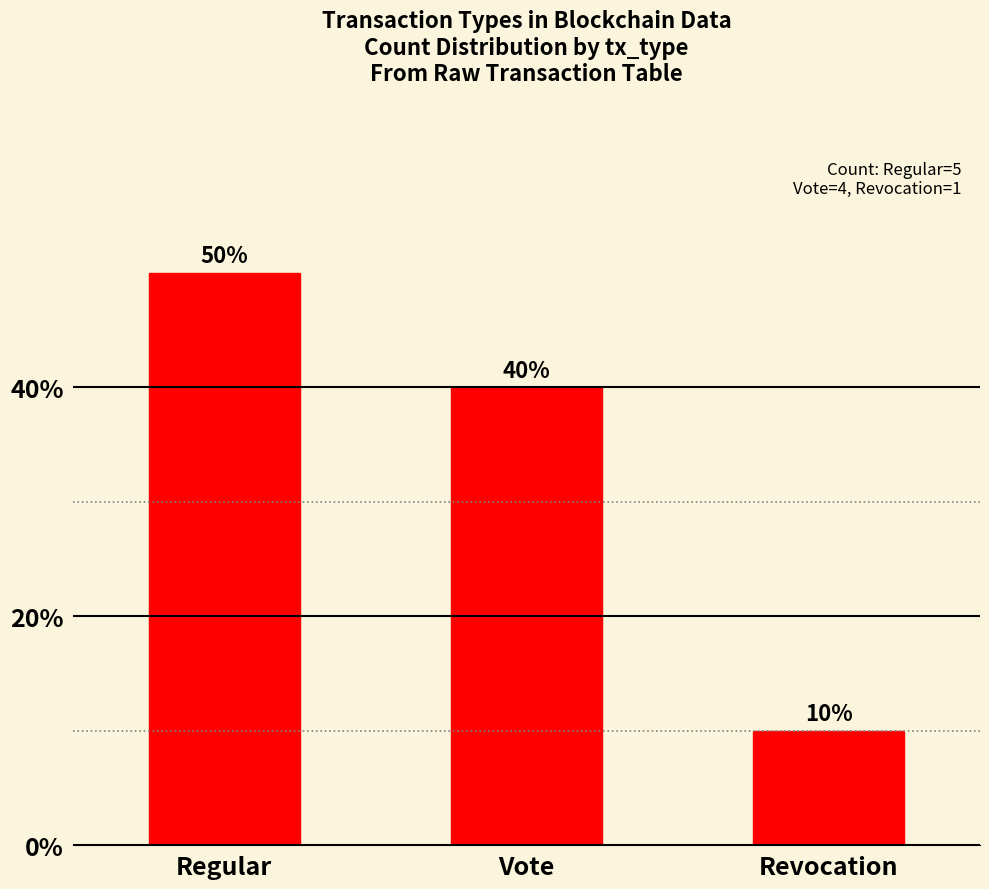

Which label corresponds to the smallest value in the chart?

Revocation